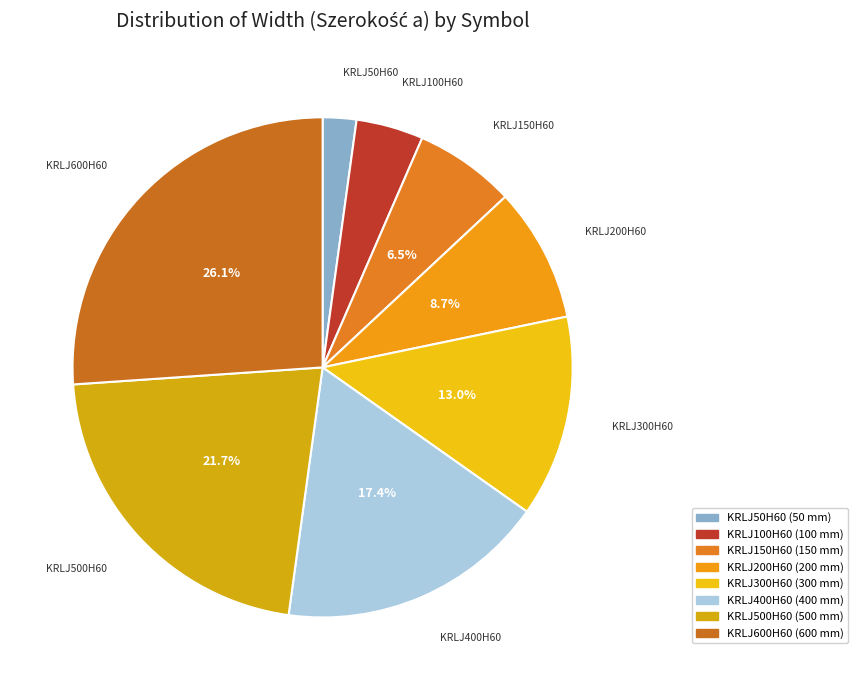

Which slice is the smallest?

KRLJ50H60